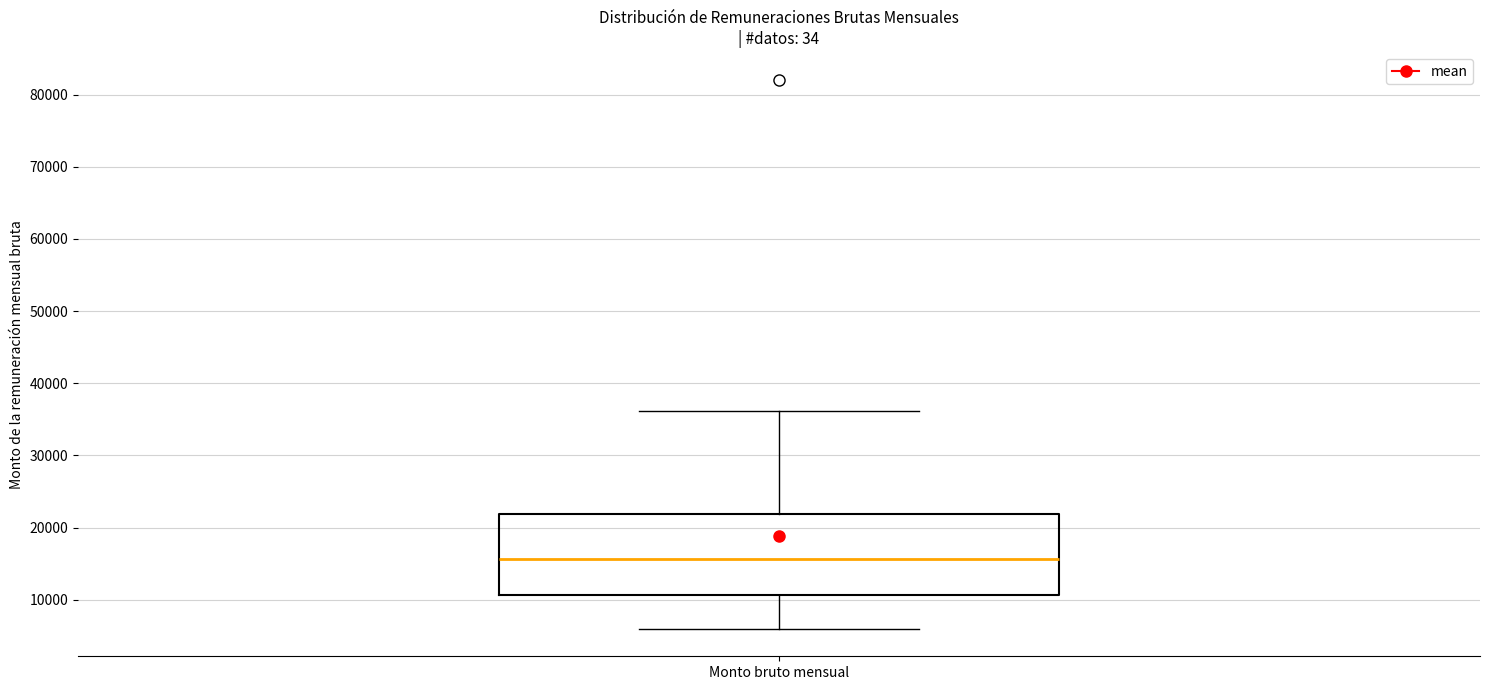

Transcribe this box plot: give where the median line is, the range the box spans, and where the two whiskers end, as read against the y-axis. The values are not printed on the chart, so give them approximately, as read against the axis.

median 16000, box 11000 to 22000, whiskers 6000 to 36000